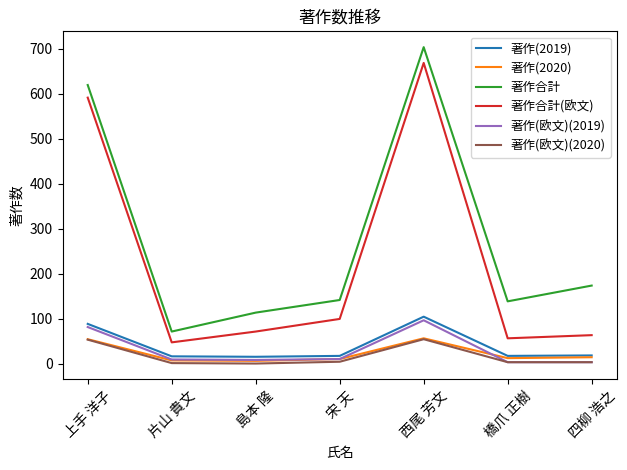

What are all the series names shown in the legend?

著作(2019), 著作(2020), 著作合計, 著作合計(欧文), 著作(欧文)(2019), 著作(欧文)(2020)